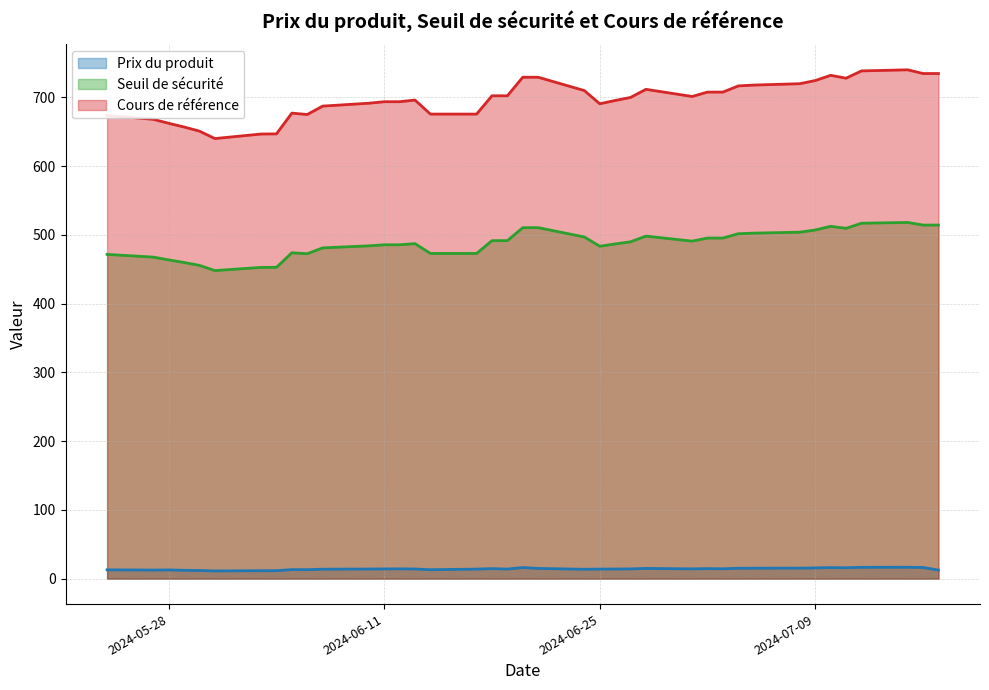

What is the minimum value for Seuil de sécurité?

448.1